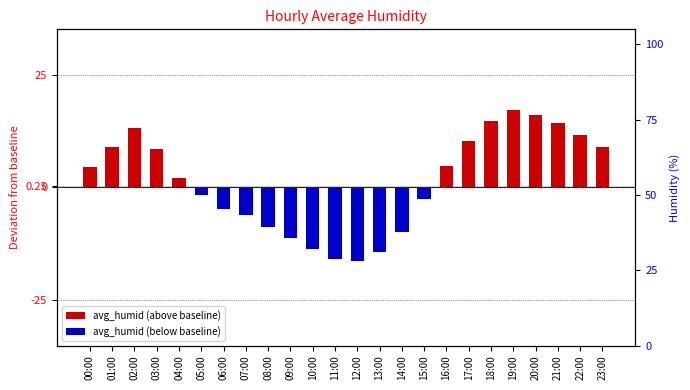

Is it true that the value at 10:00 is -13.6?

True